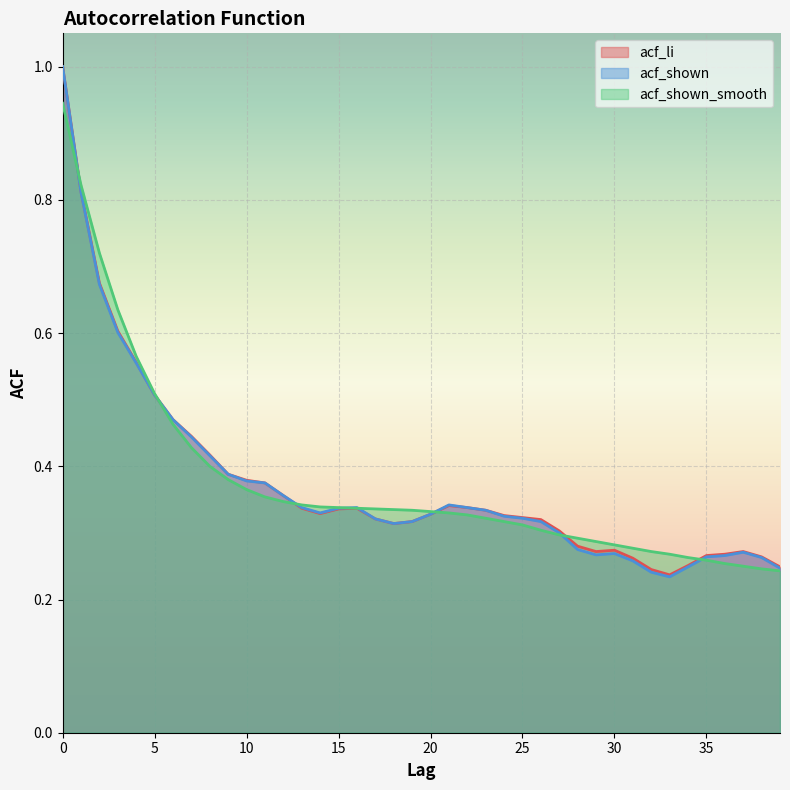

At how many categories does at least one series exceed 0?

40